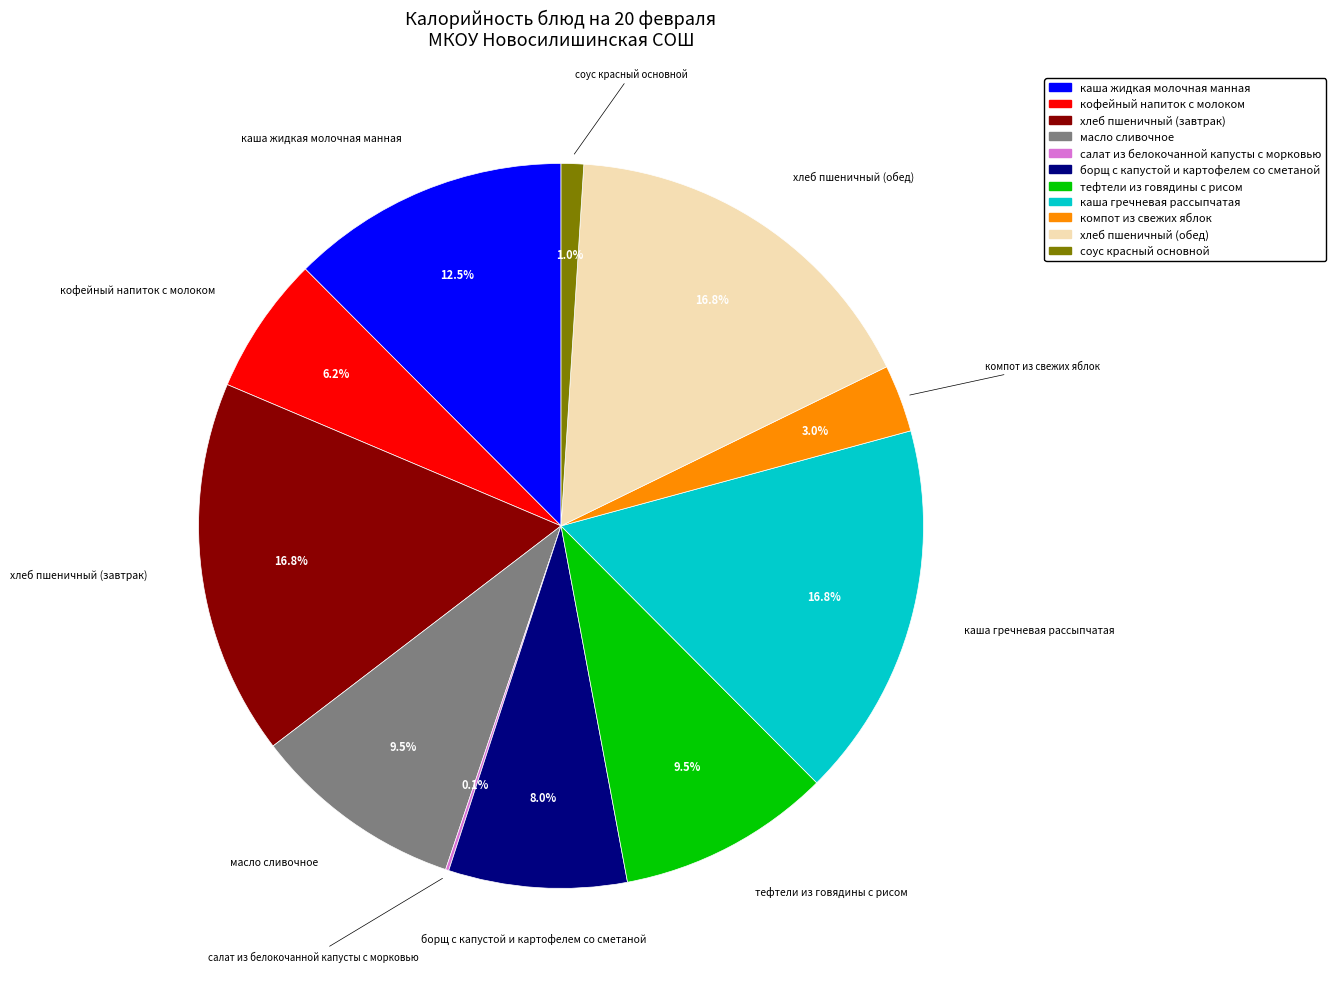

What percentage do компот из свежих яблок and каша жидкая молочная манная together represent?

15.5%